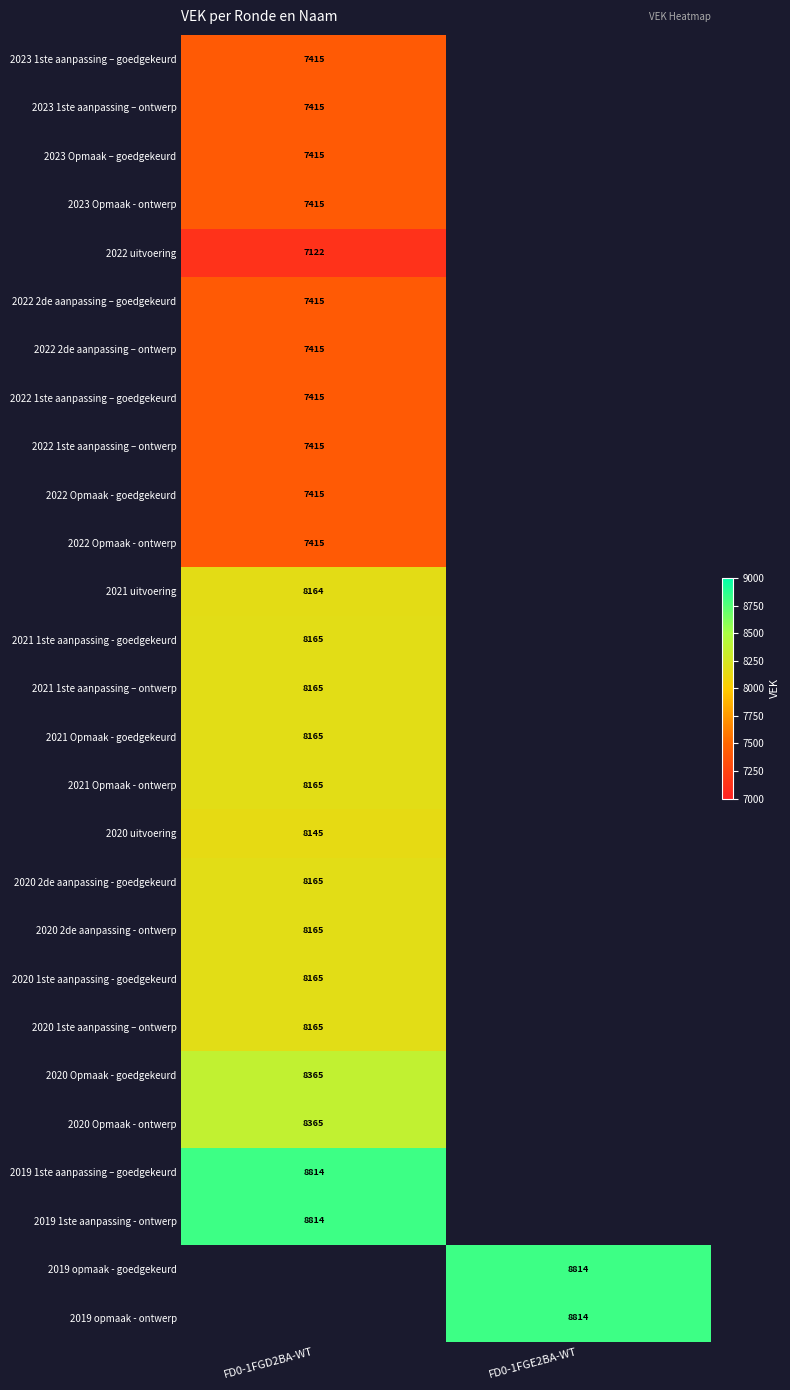

The value of 2020 2de aanpassing - ontwerp at FD0-1FGD2BA-WT is 3866. True or false?

False